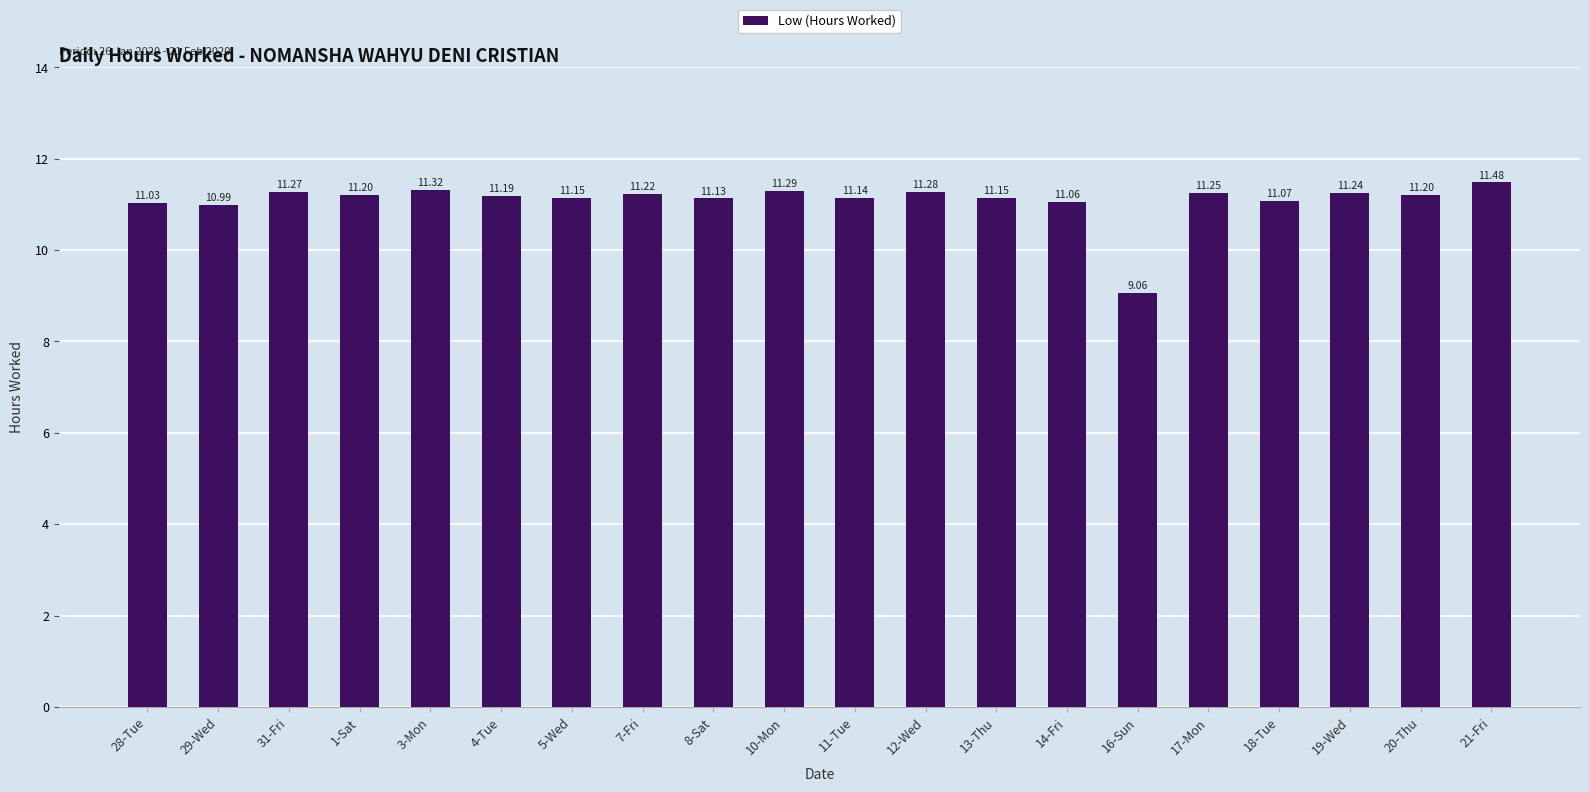

How many data points are above 11?

18